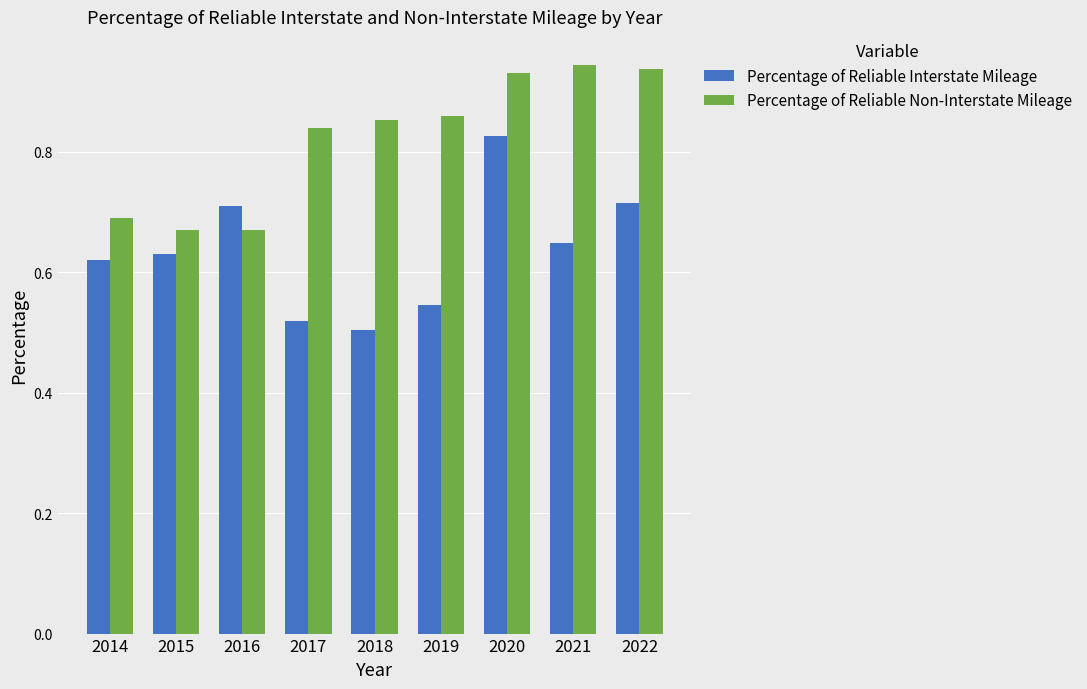

Which series changed the most between 2017 and 2021?

Percentage of Reliable Interstate Mileage